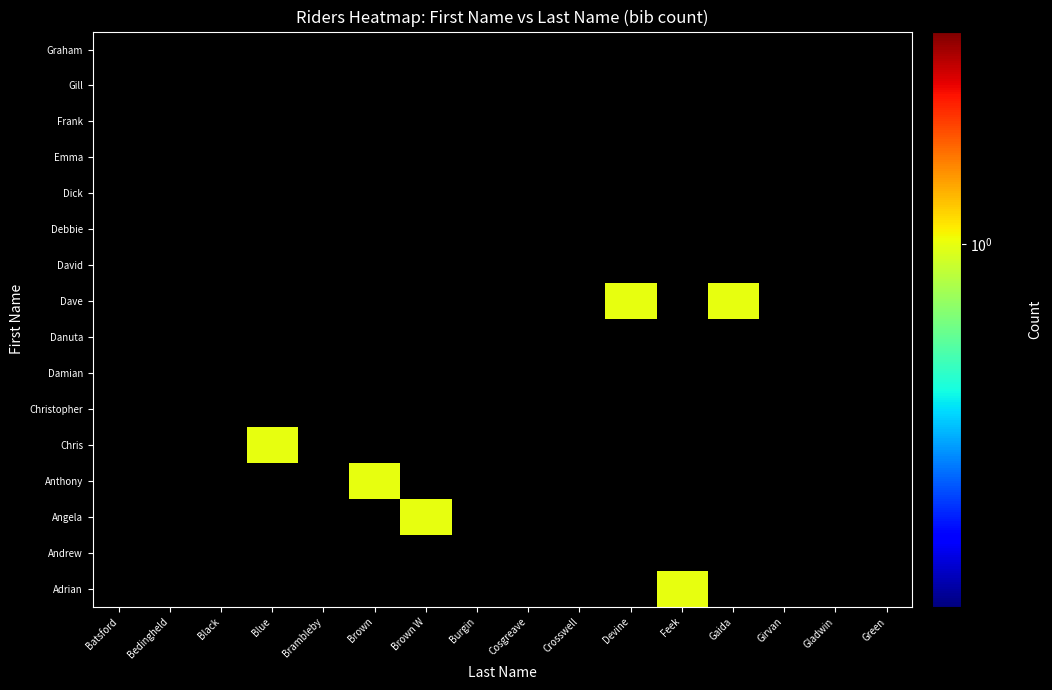

Which label corresponds to the smallest value in the chart?

Feek